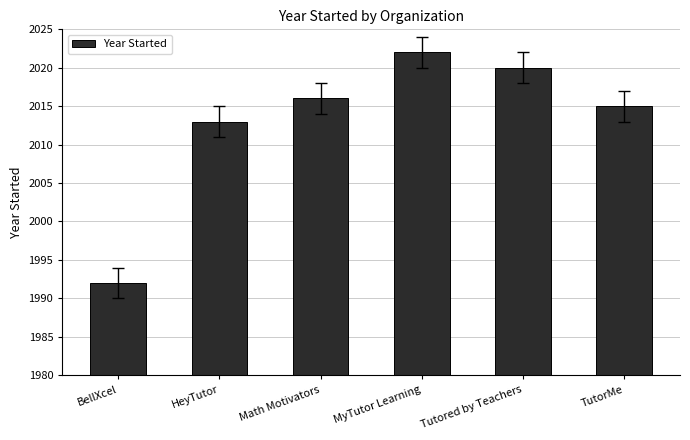

What is the sum of all values?

12078